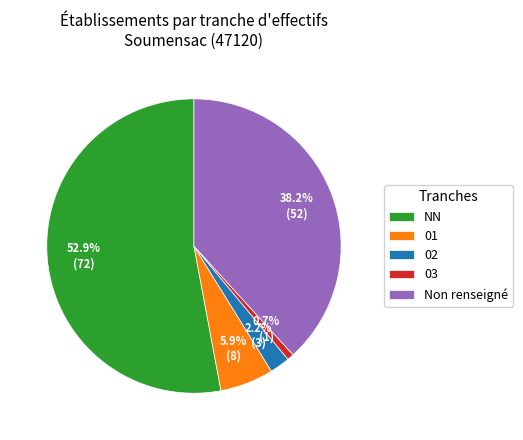

To the nearest percent, what is the average slice percentage?

20%